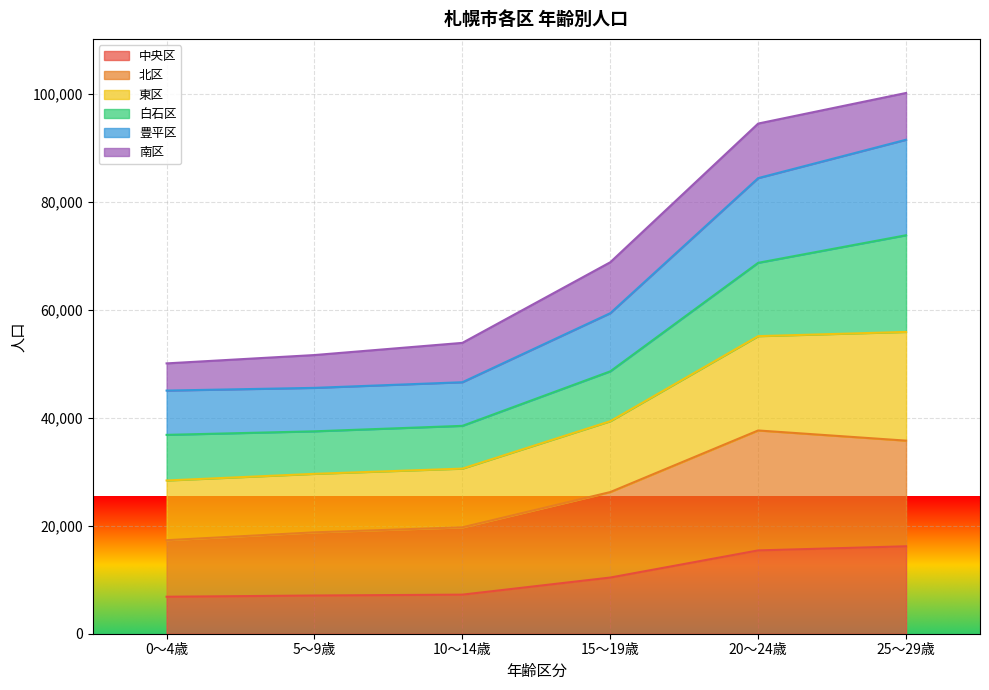

What is the total value across all series at 10～14歳?

53900